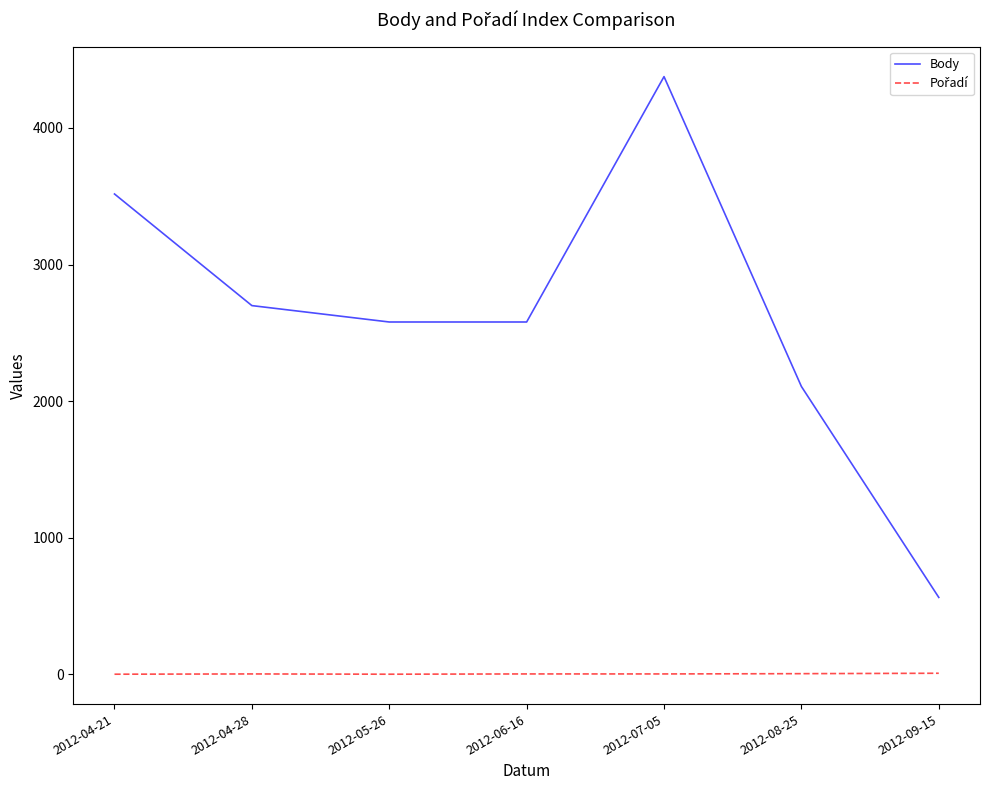

What value does the Body series have at 2012-09-15, to the nearest 10?

560